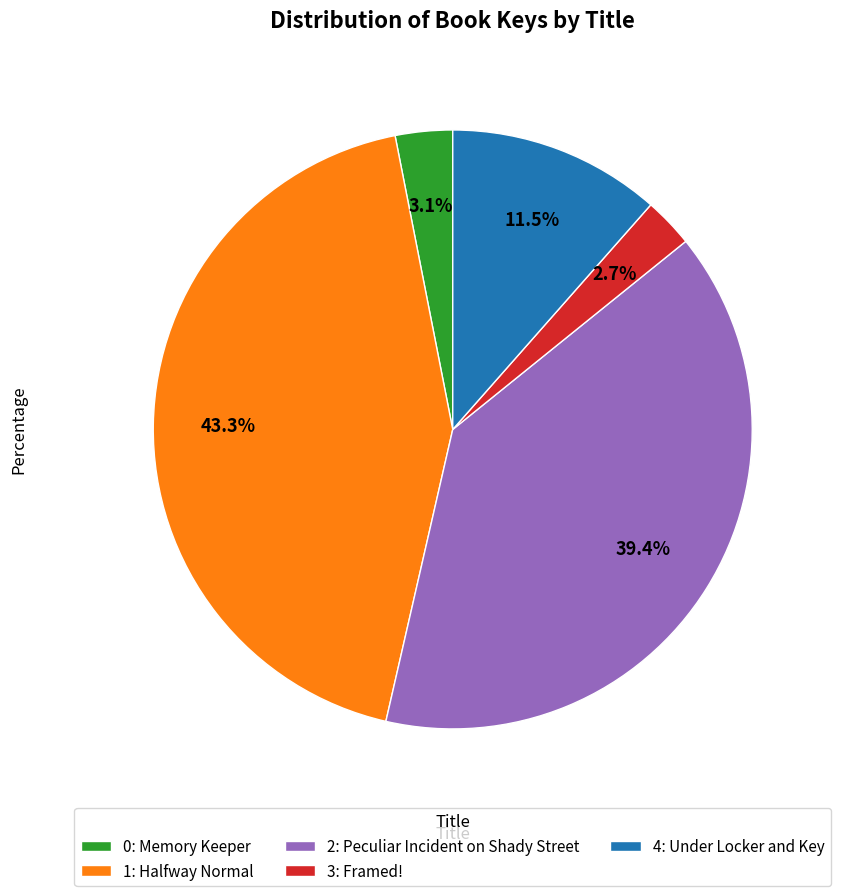

What is the ratio of the value at 0: Memory Keeper to the value at 3: Framed!?

1.1